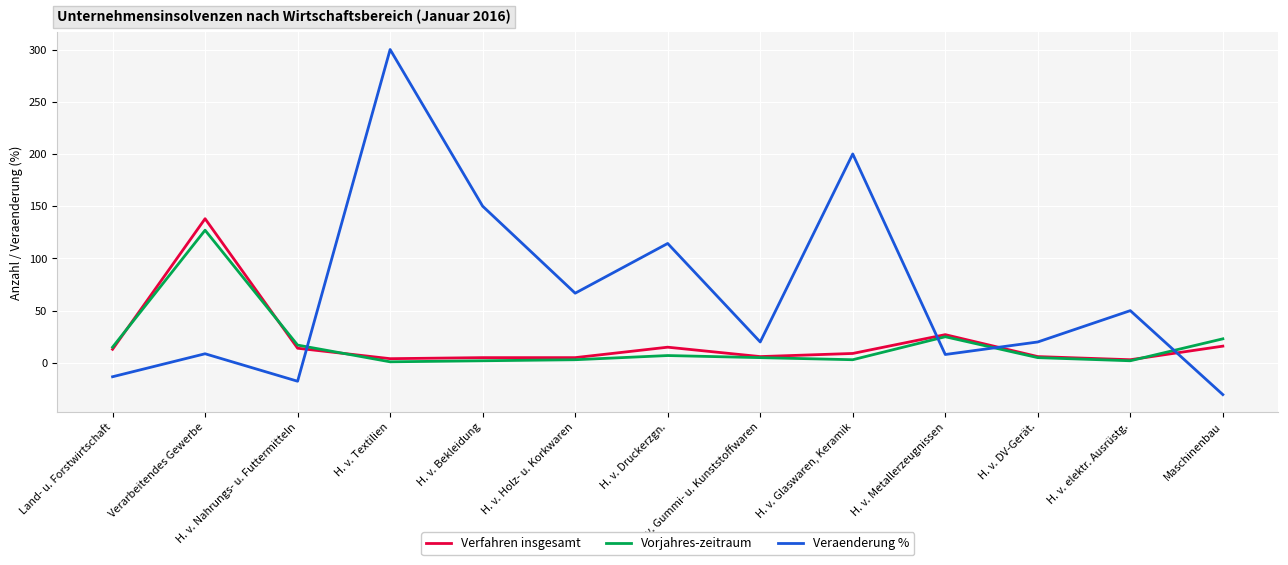

At which category is the sum across all series the highest?

H. v. Textilien